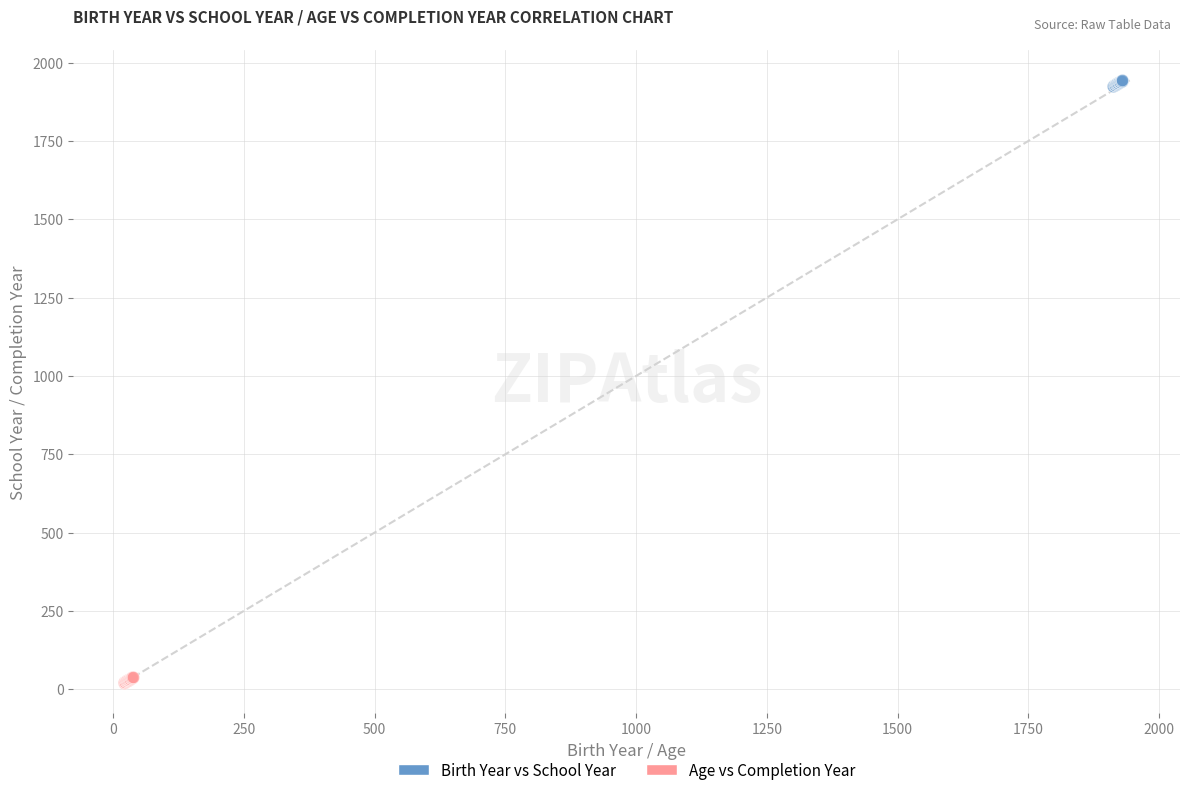

What are all the series names shown in the legend?

Birth Year vs School Year, Age vs Completion Year